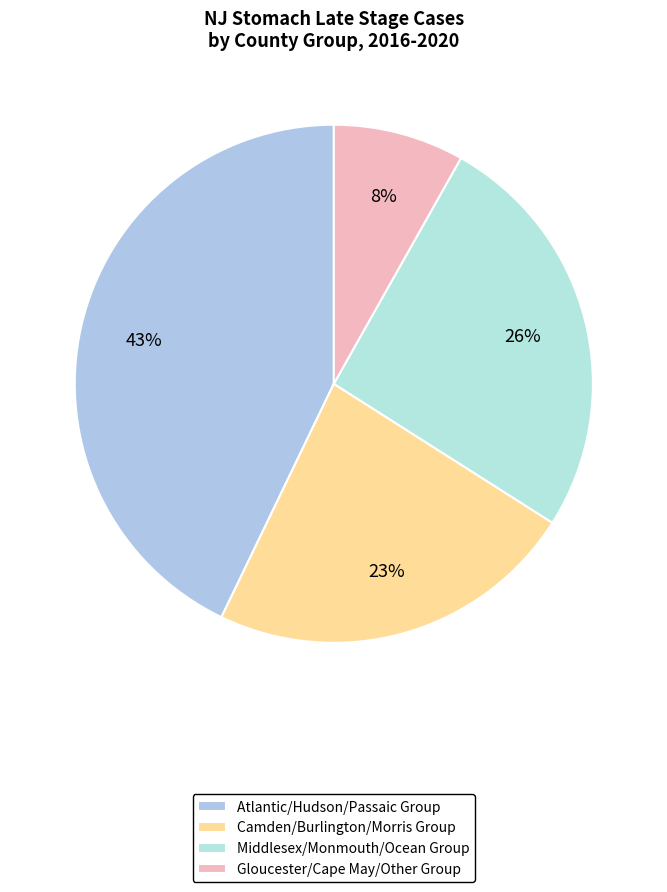

How many slices are in this pie chart?

4